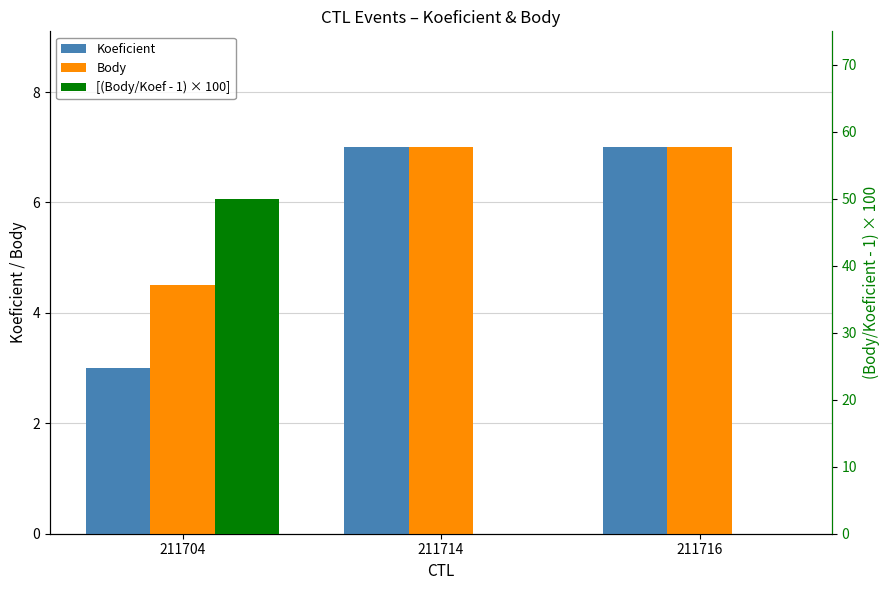

How many values in the Koeficient series are below 7?

1